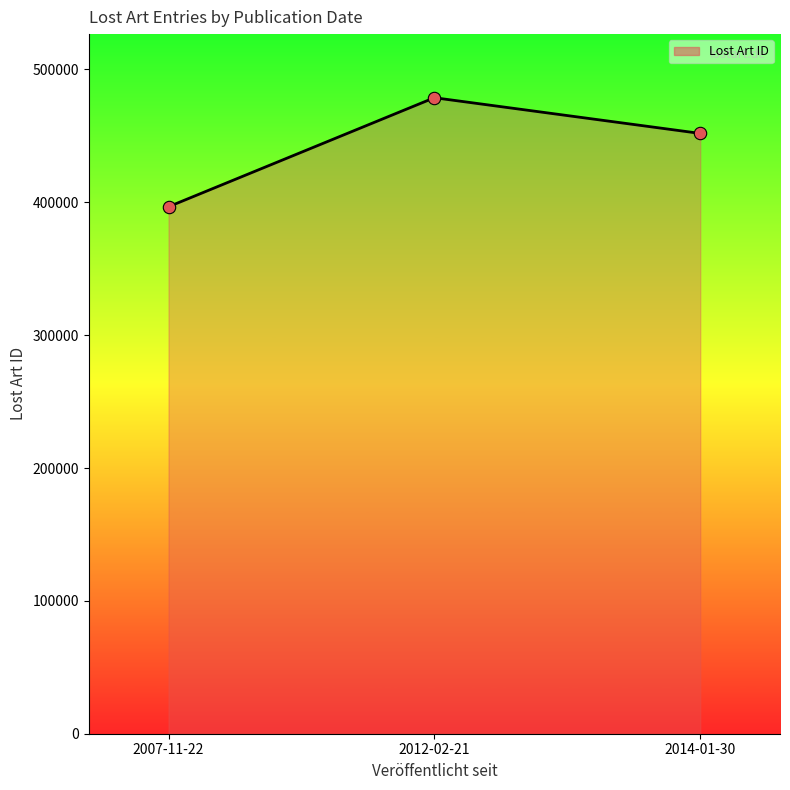

Which has a higher value, 2014-01-30 or 2012-02-21?

2012-02-21